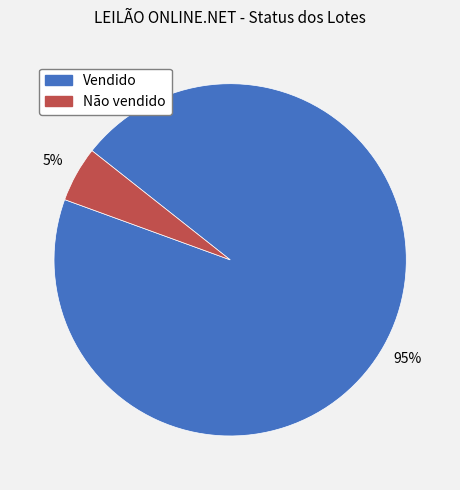

Do Não vendido and Vendido together represent more than half of the pie?

Yes